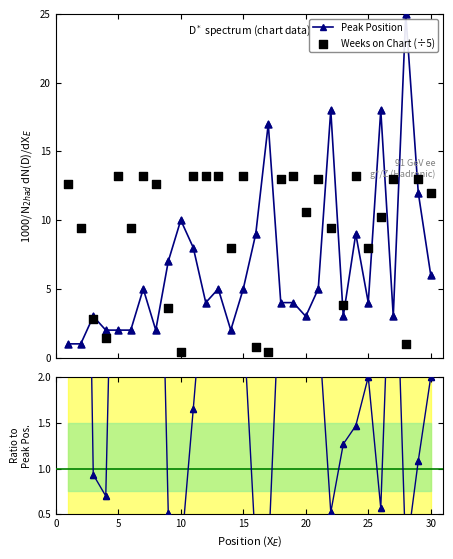

Which series contains the highest Y value?

Peak Position